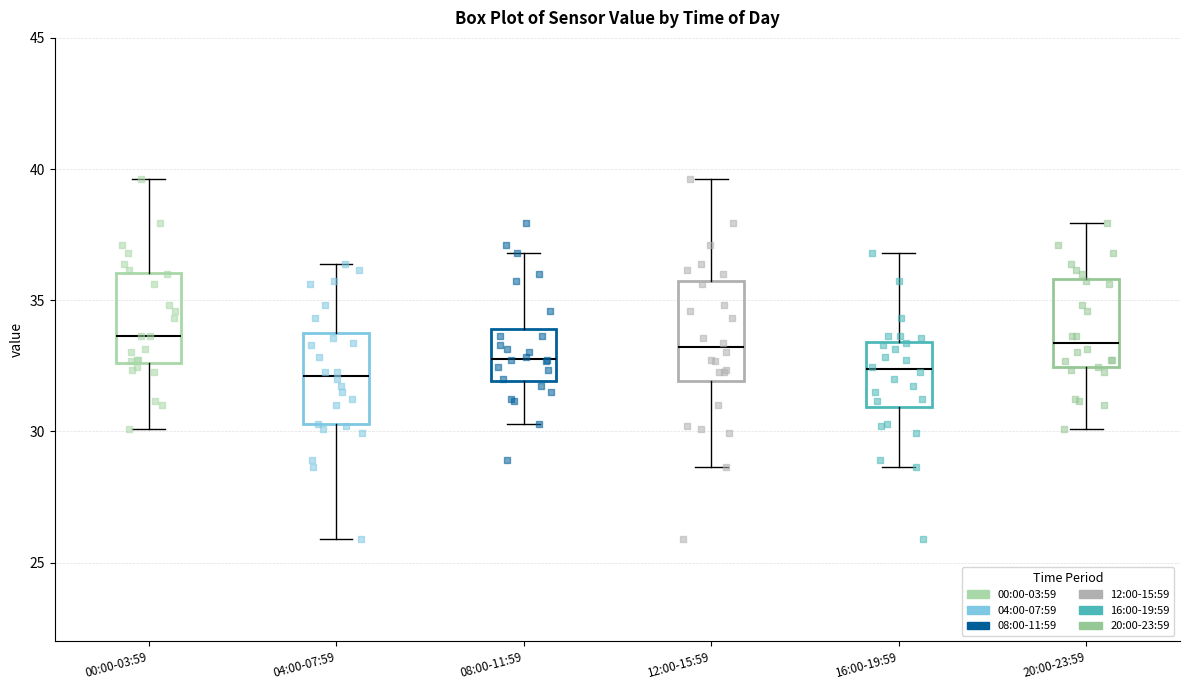

Where does the lower whisker of the box for 12:00-15:59 end on the y-axis? The values are not printed on the chart, so give them approximately, as read against the axis.

28.5